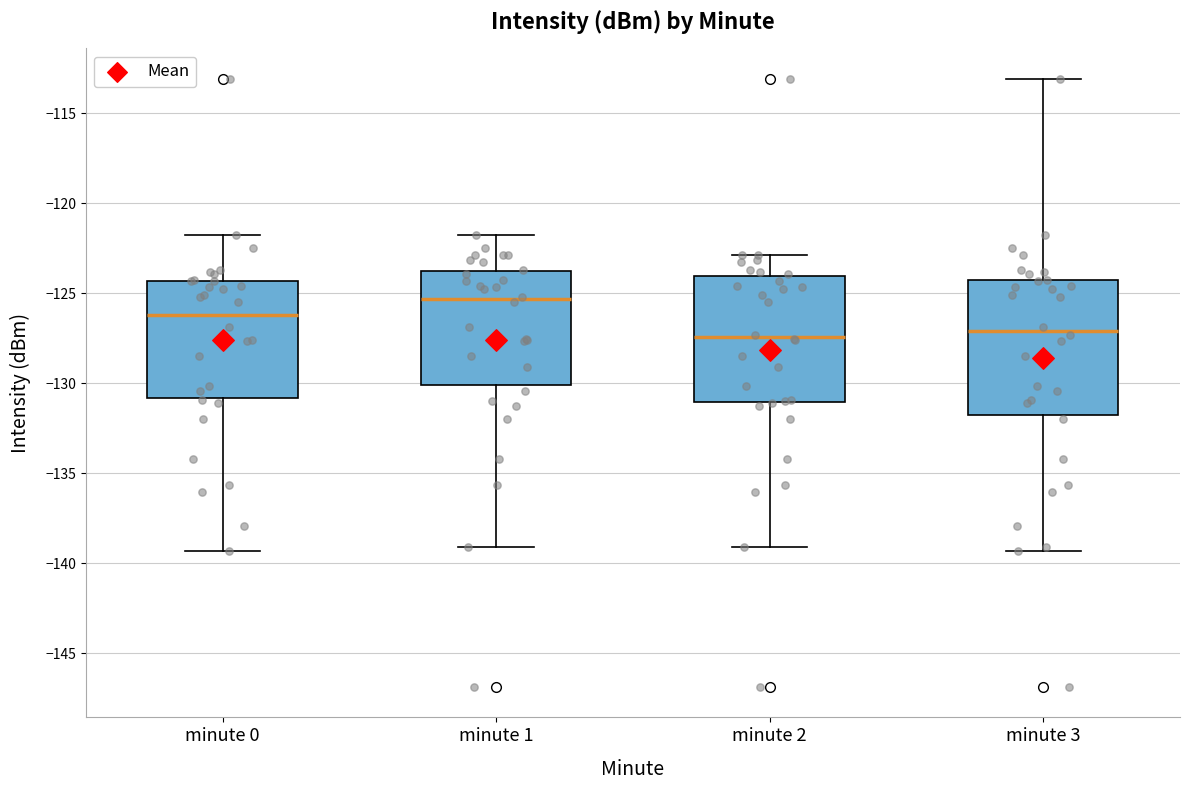

Where does the lower whisker of the box for minute 2 end on the y-axis? The values are not printed on the chart, so give them approximately, as read against the axis.

-139.0